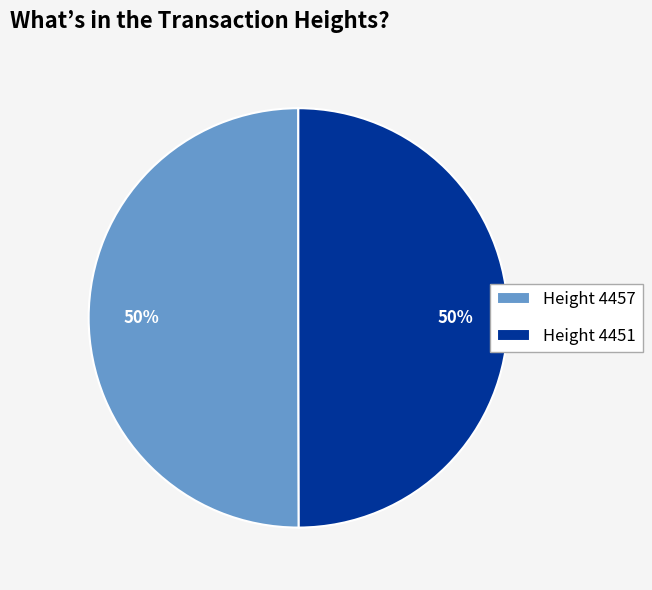

True or false: Height 4451 accounts for 63% of the total.

False